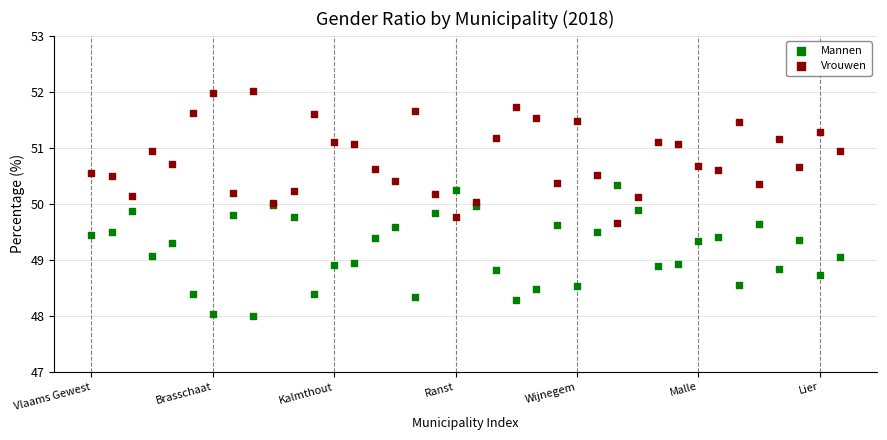

Which series contains the lowest Y value?

Mannen